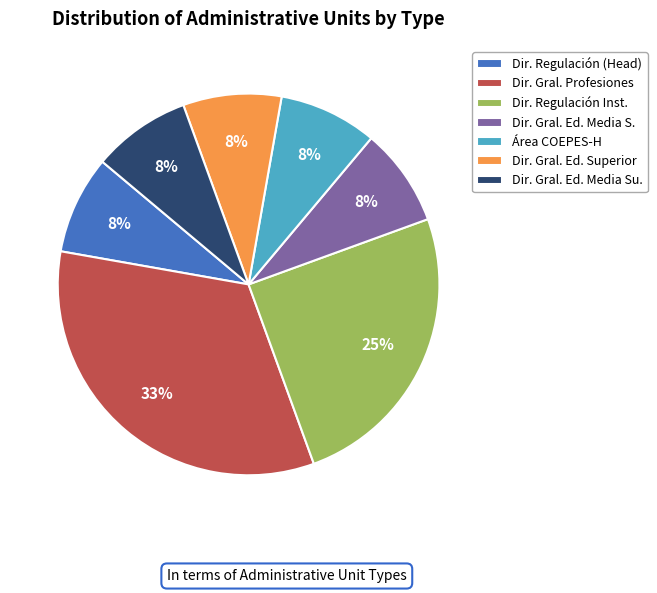

How many segments does this pie chart have?

7